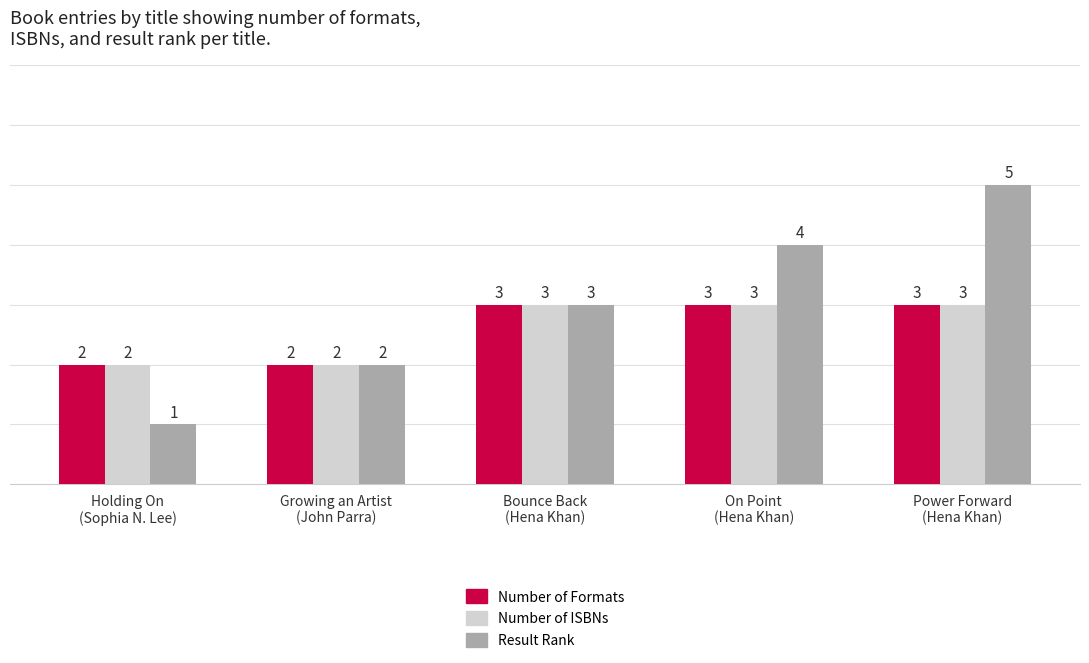

What are all the series names shown in the legend?

Number of Formats, Number of ISBNs, Result Rank